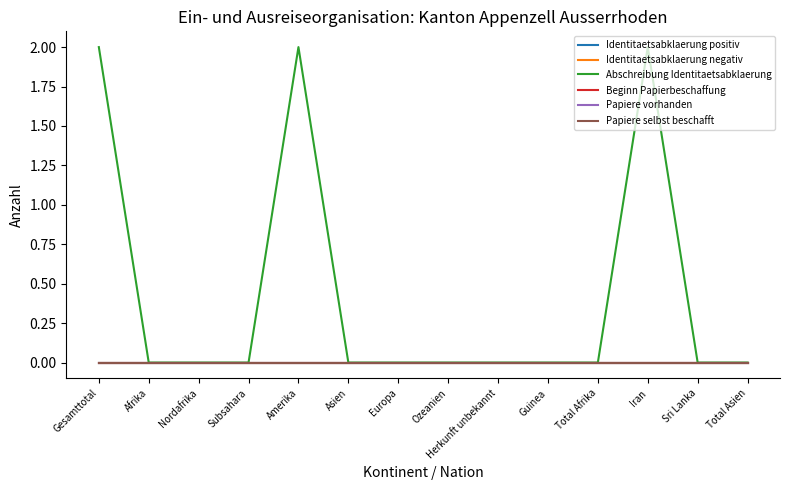

How many lines are shown in the chart?

6